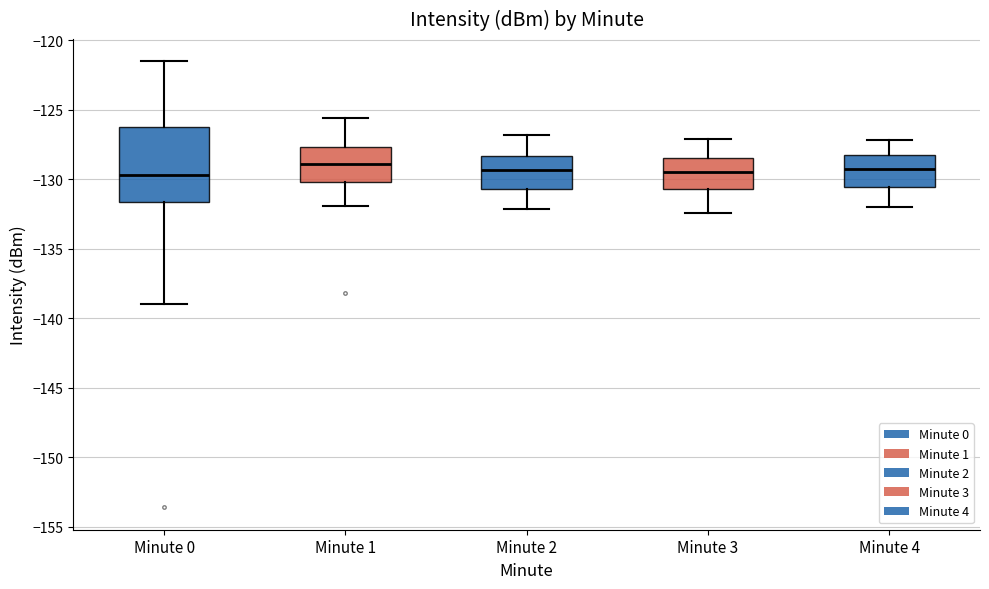

Where is the upper edge of the box for Minute 2 on the y-axis? The values are not printed on the chart, so give them approximately, as read against the axis.

-128.5